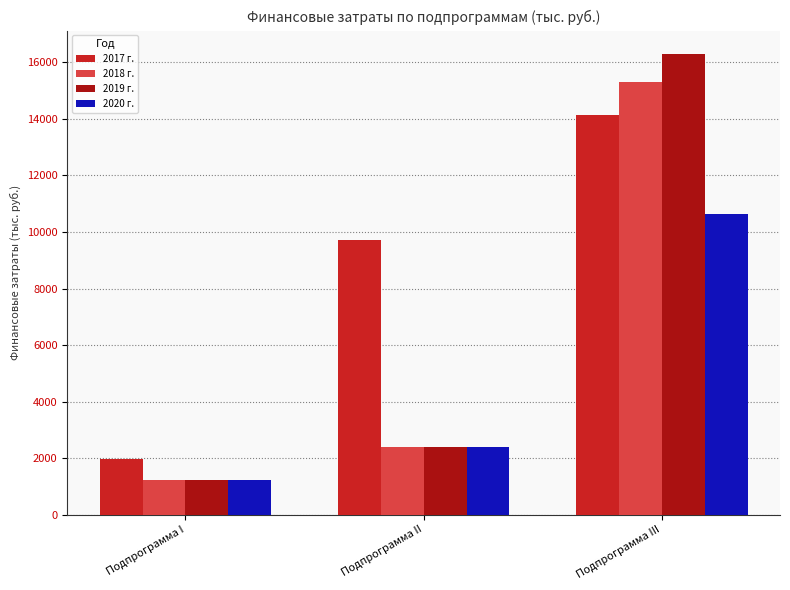

What is the smallest value displayed?

1235.0